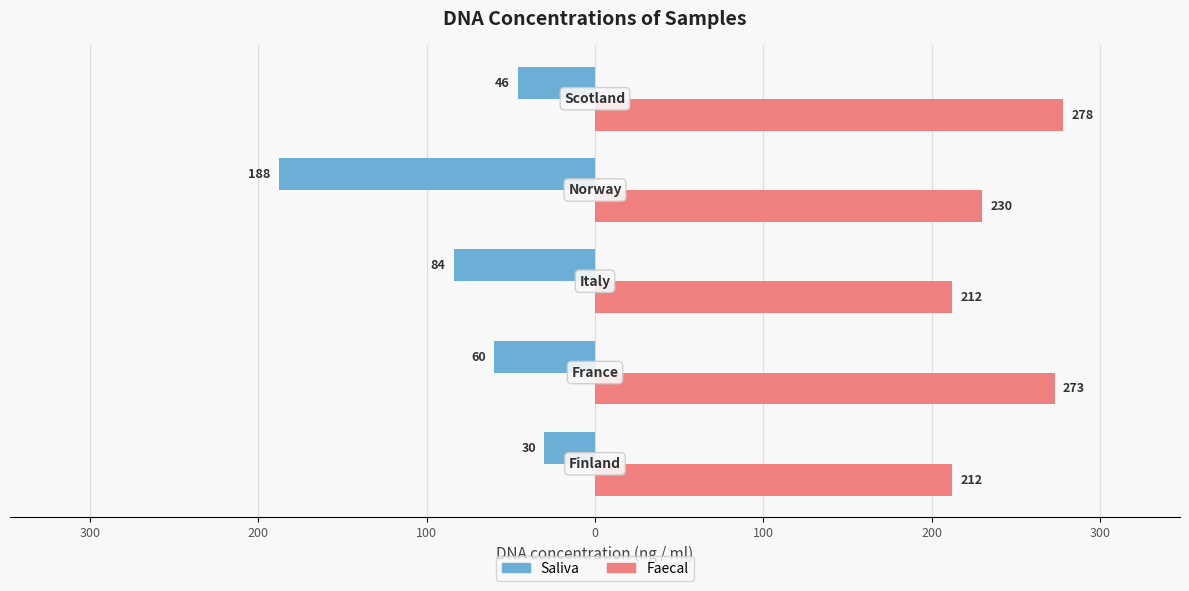

What are all the series names shown in the legend?

Saliva, Faecal